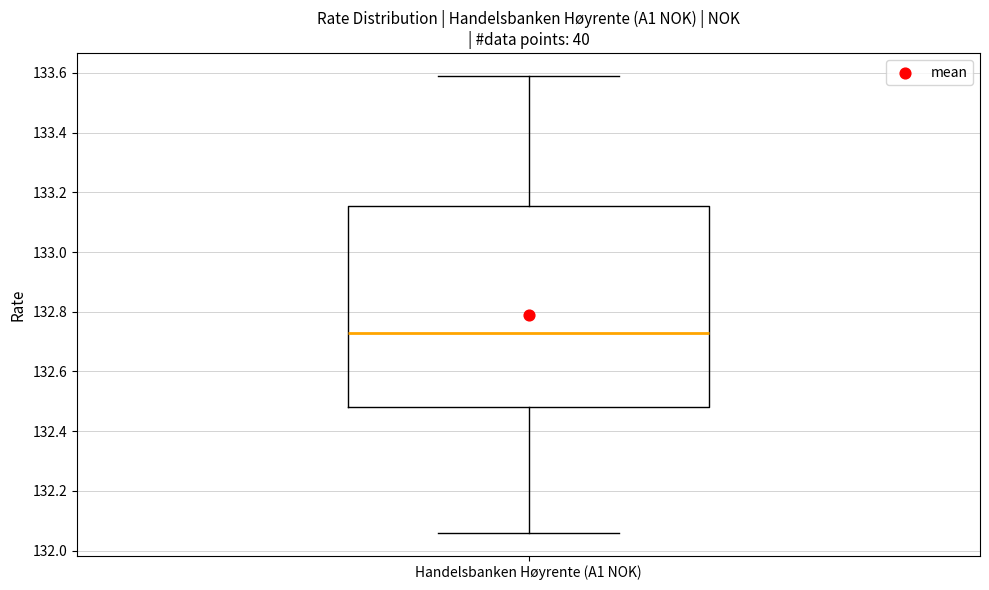

Transcribe this box plot: give where the median line is, the range the box spans, and where the two whiskers end, as read against the y-axis. The values are not printed on the chart, so give them approximately, as read against the axis.

median 132.74, box 132.48 to 133.16, whiskers 132.06 to 133.60